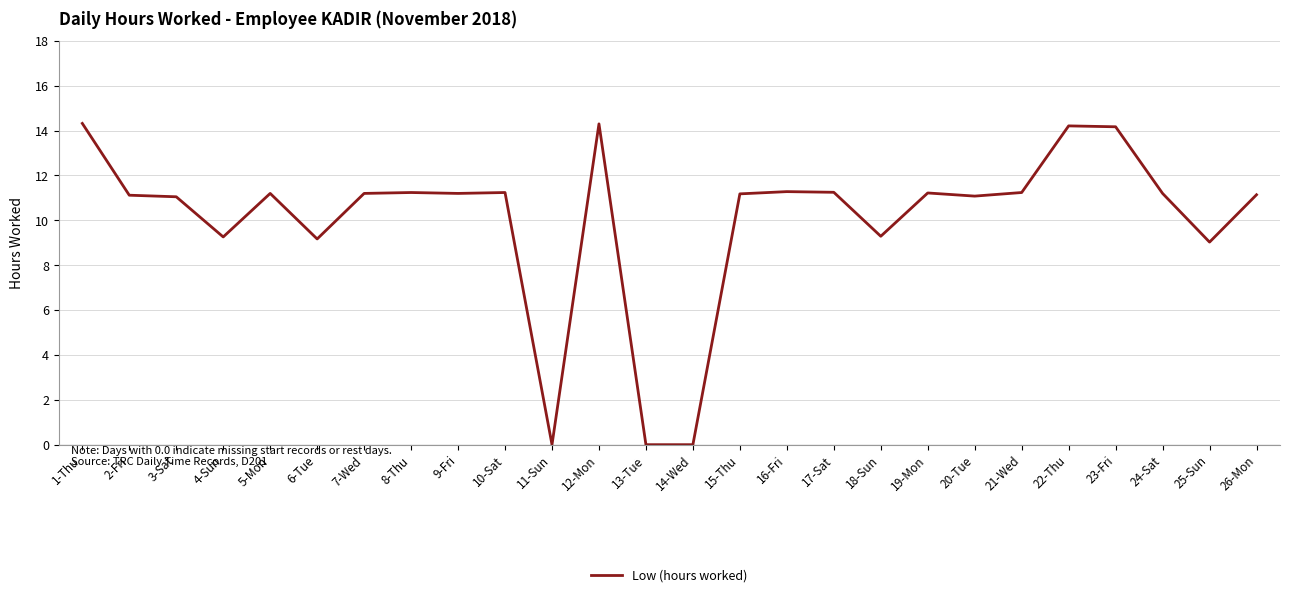

How many series are shown in this chart?

1